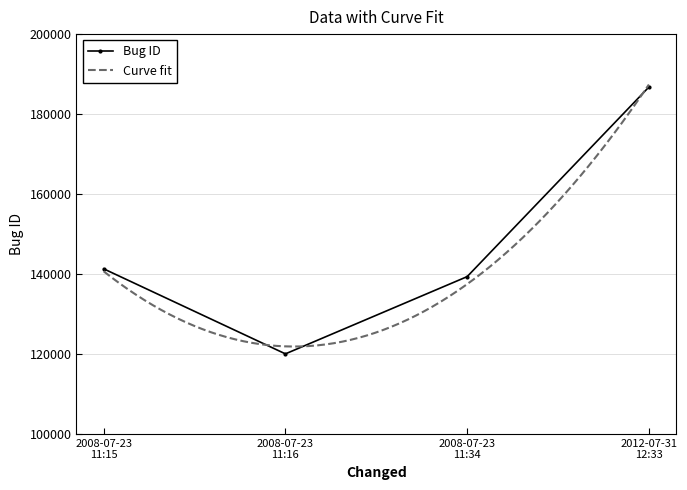

What is the value of the Bug ID point at the 1st from the left?

141303